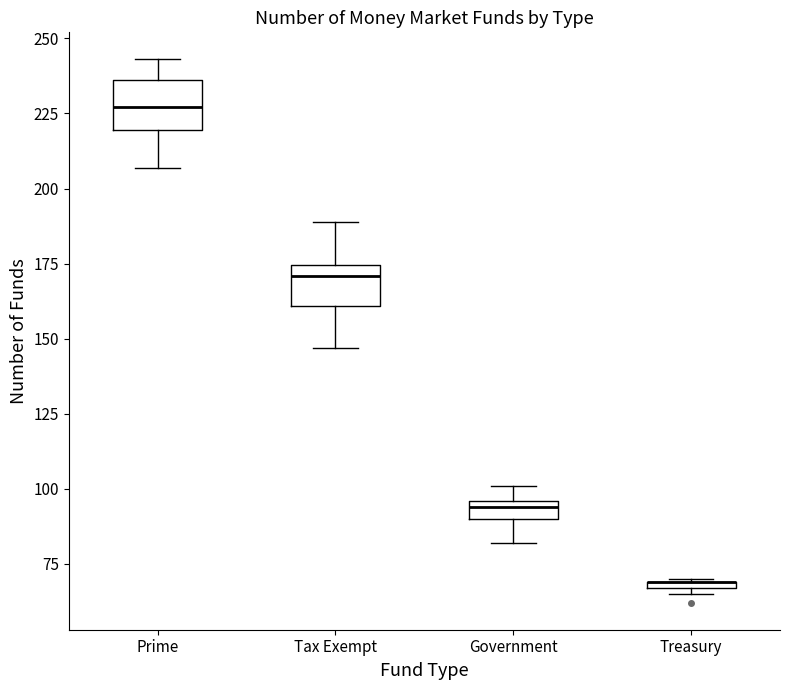

Where is the lower edge of the box for Treasury on the y-axis? The values are not printed on the chart, so give them approximately, as read against the axis.

65